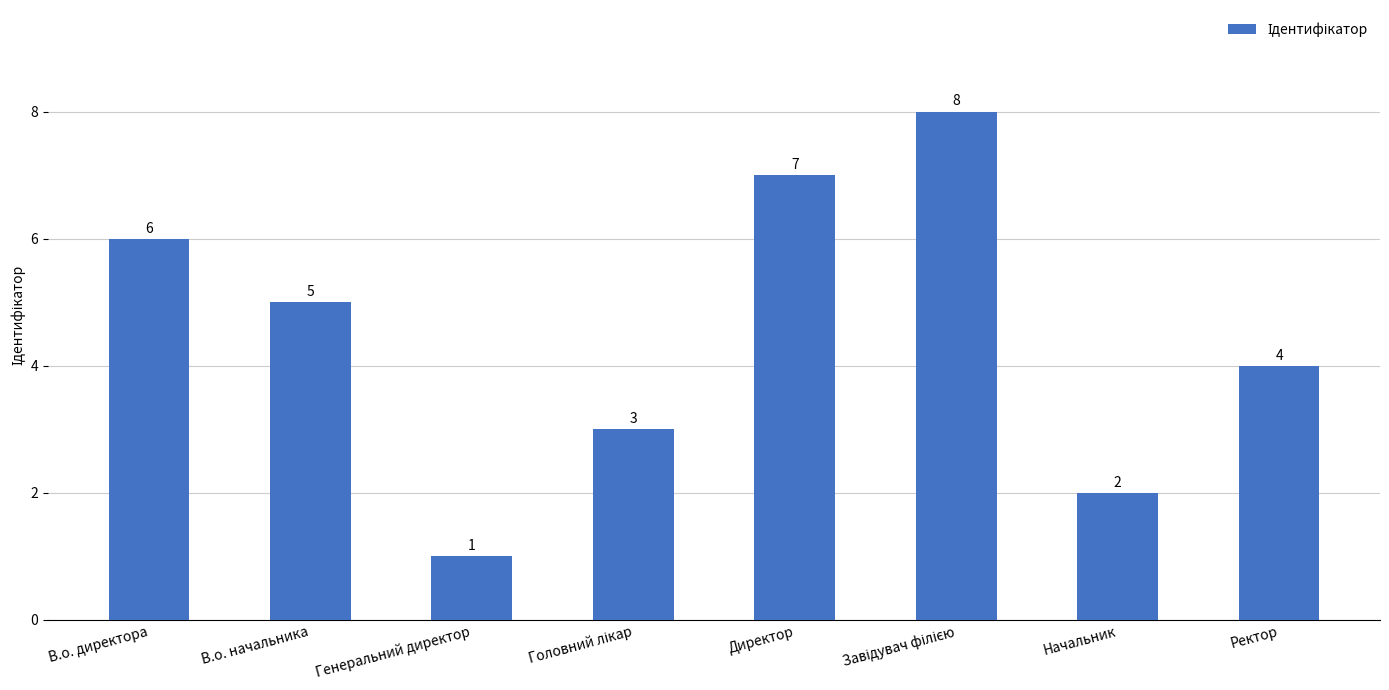

What is the change in value from В.о. директора to В.о. начальника?

-1